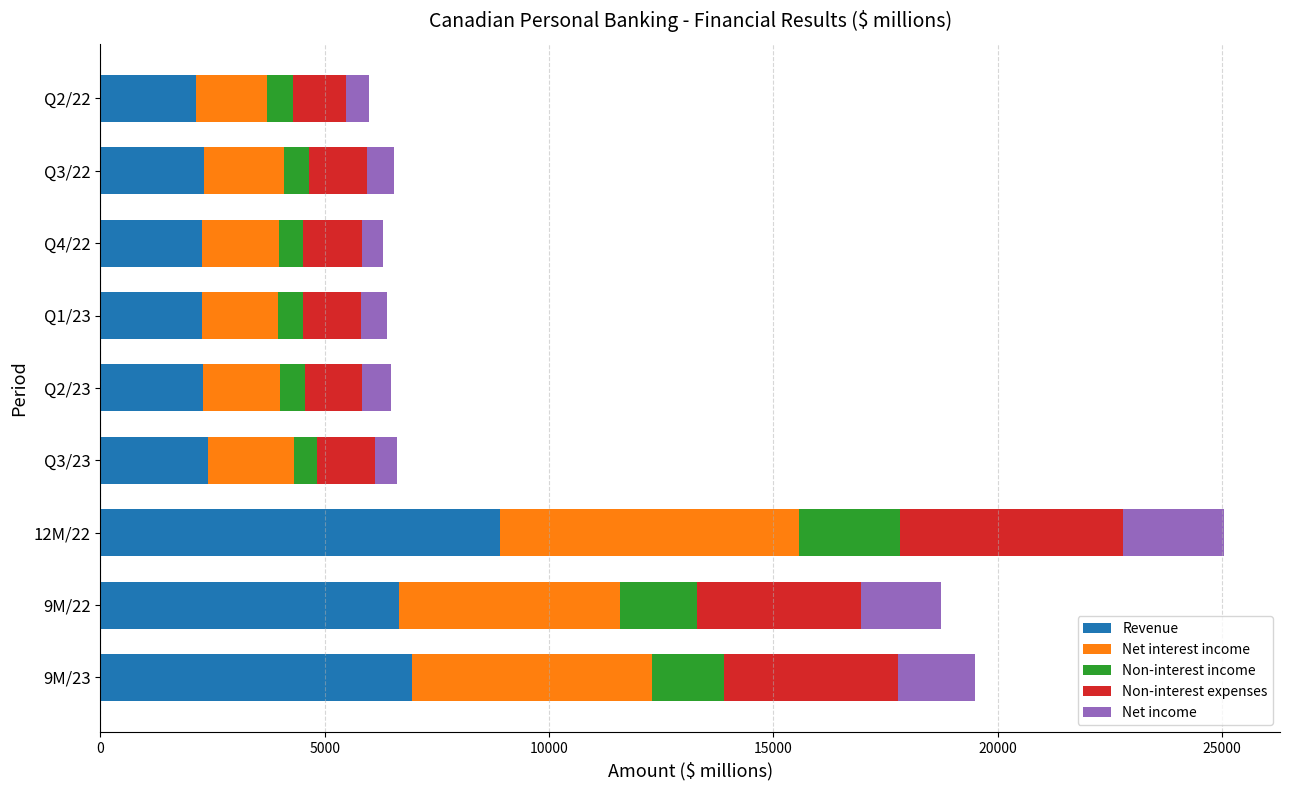

What is the sum of all Revenue values?

36186